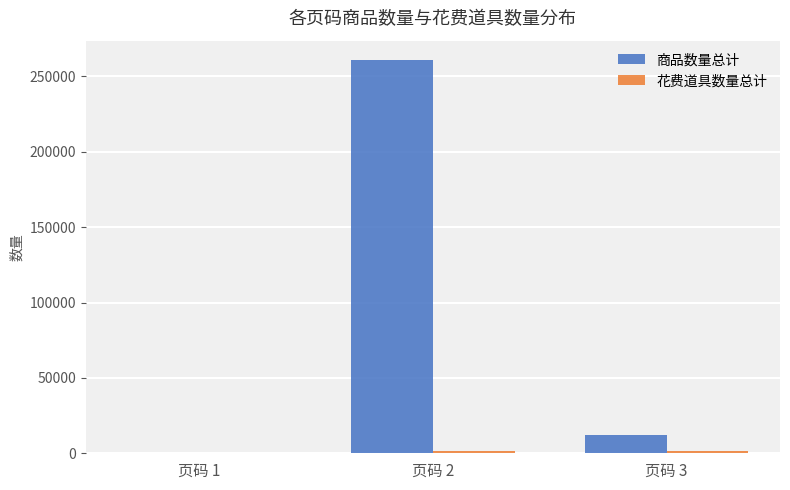

Where is 商品数量总计 nearest to the value 130408?

页码 3